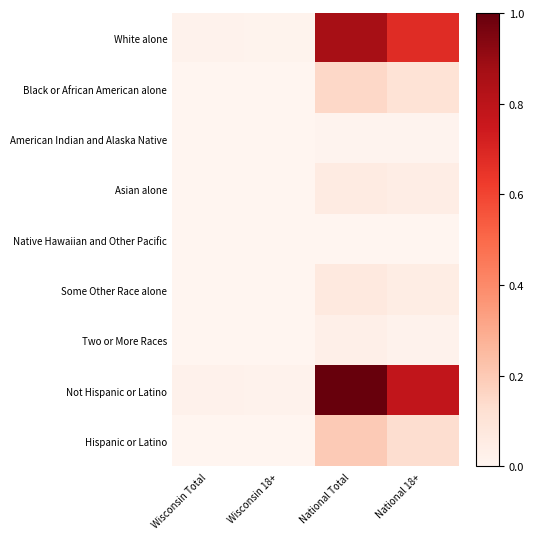

At how many categories does at least one series exceed 0?

4